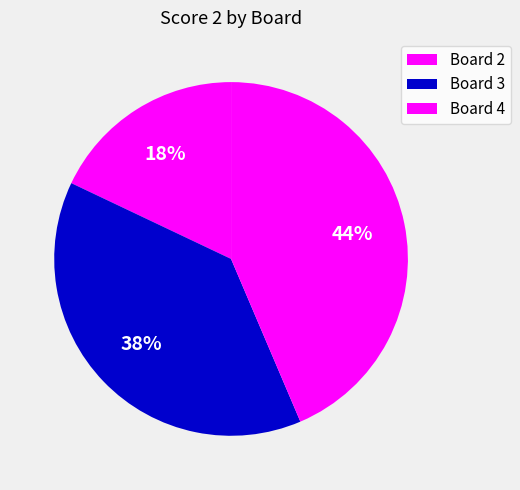

What is the smallest slice in the pie chart?

Board 2